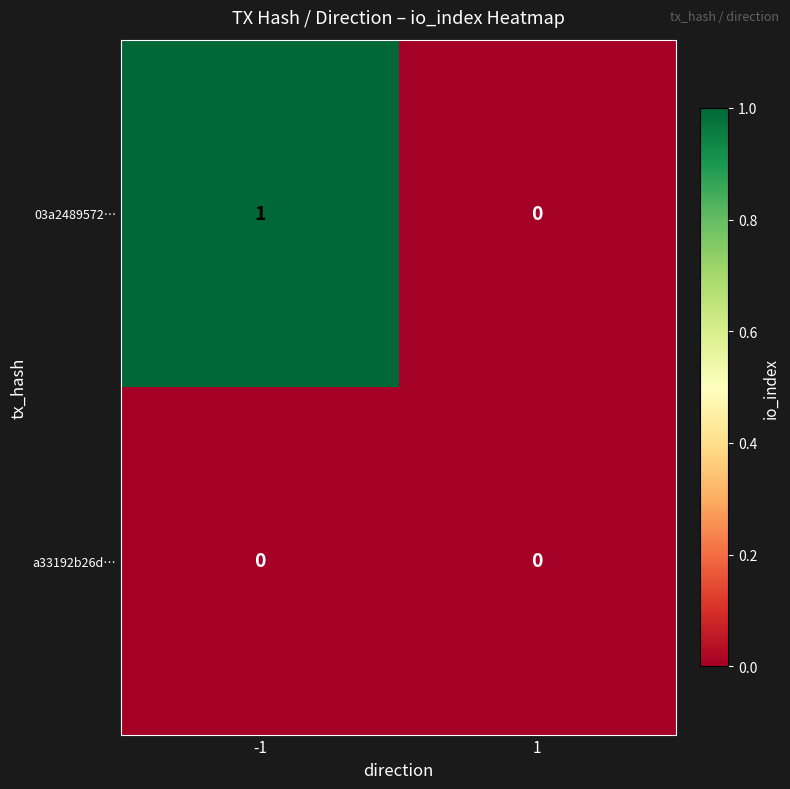

Which series changed the most between -1 and 1?

03a2489572…